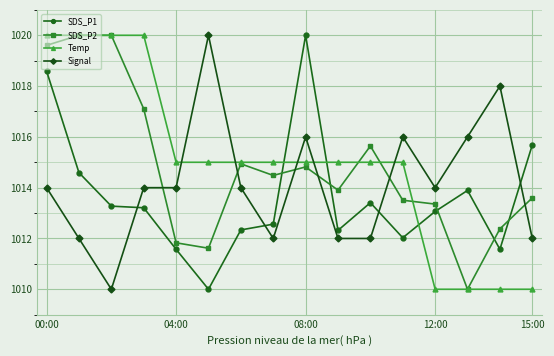

What is the difference between the maximum and minimum values in the SDS_P1 series?

10.0